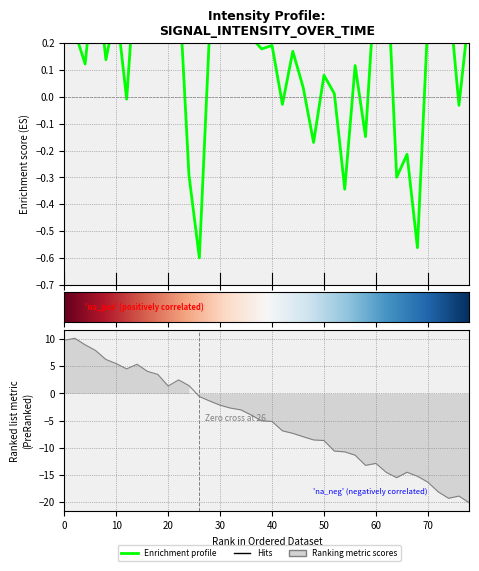

How many data points are less than 0?

11